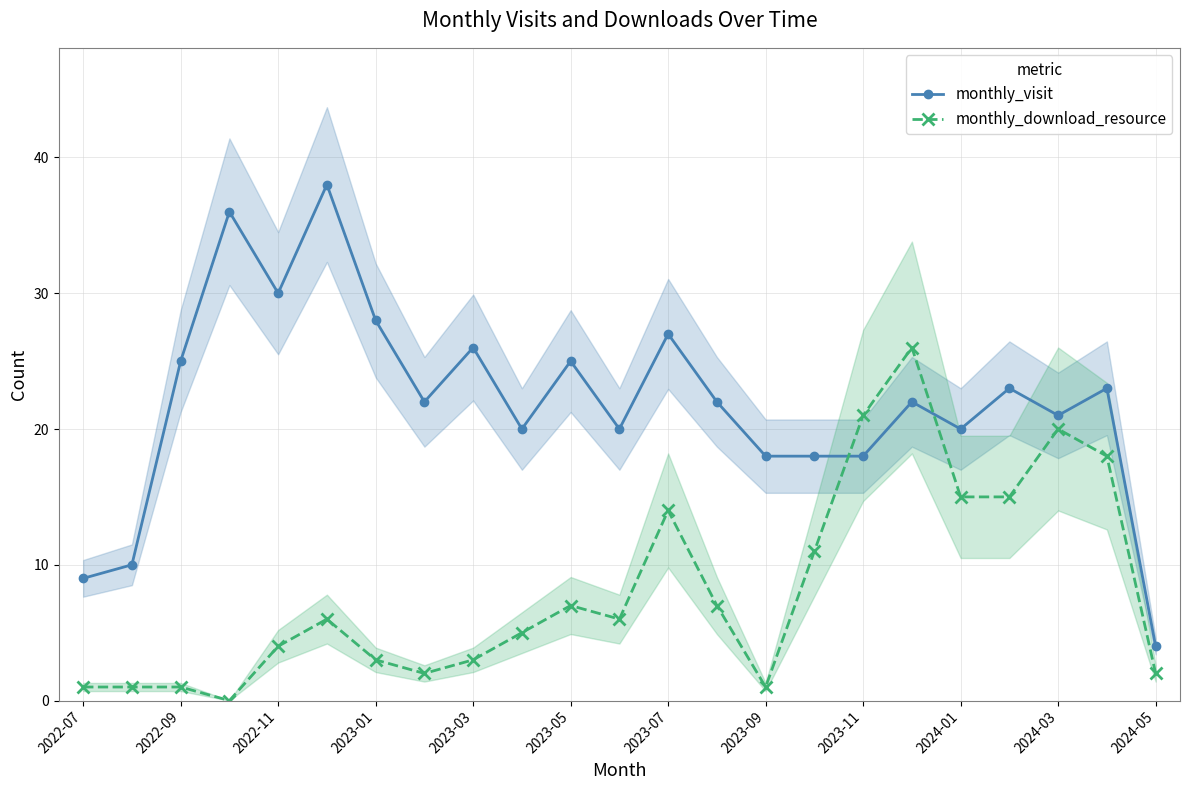

The value of monthly_download_resource at 2023-07 is 14. True or false?

True